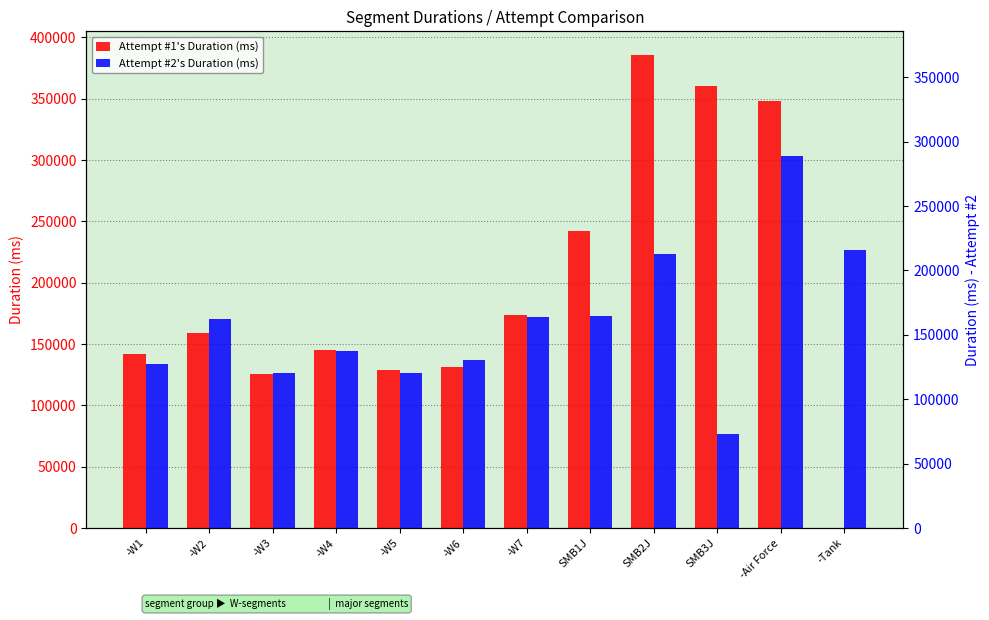

Reading right to left, extract all data points from this chart.

Attempt #1's Duration (ms): 0	348224	360006	385639	242251	173661	130967	128648	145478	125833	158768	141679
Attempt #2's Duration (ms): 226400	303342	76616	223415	173058	172215	137039	126221	144763	126400	170454	133830